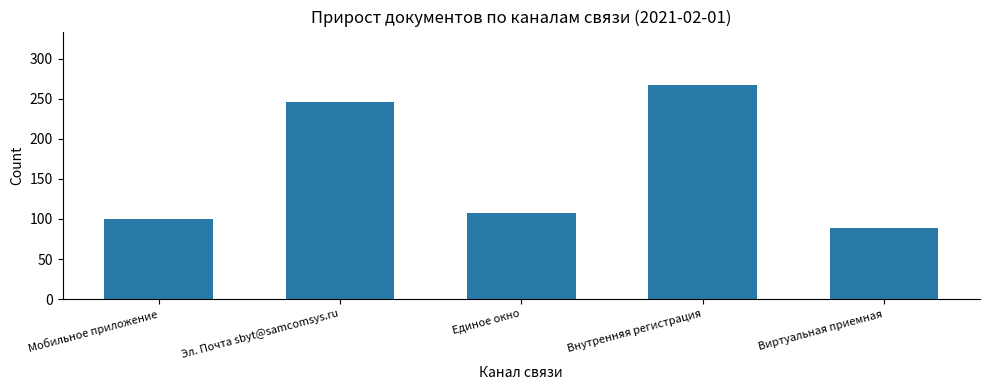

How many series are shown in this chart?

1